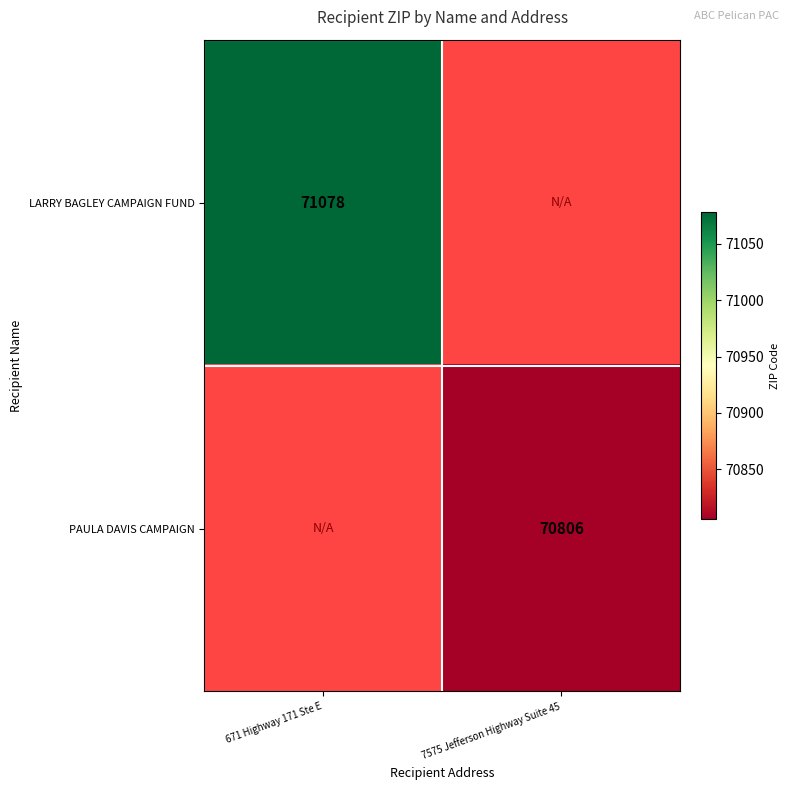

The value of LARRY BAGLEY CAMPAIGN FUND at 671 Highway 171 Ste E is 126938. True or false?

False